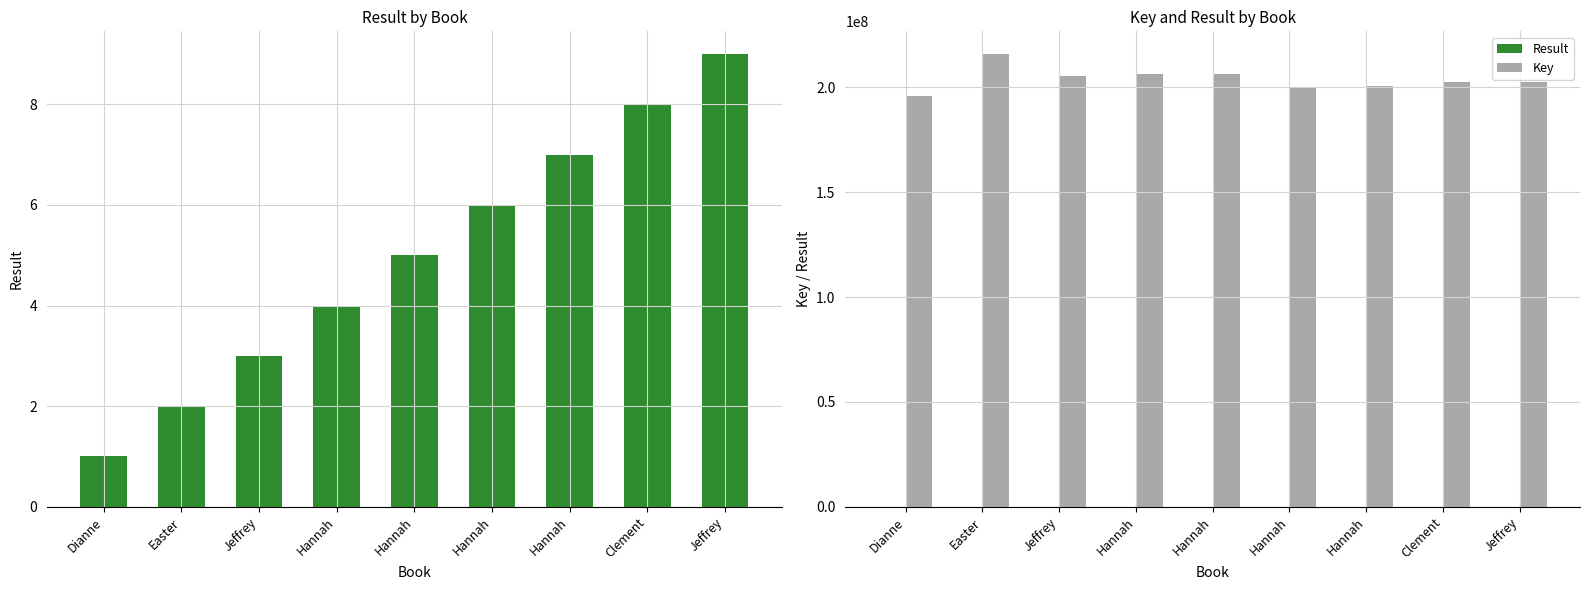

Which series has the largest range (max minus min)?

Key